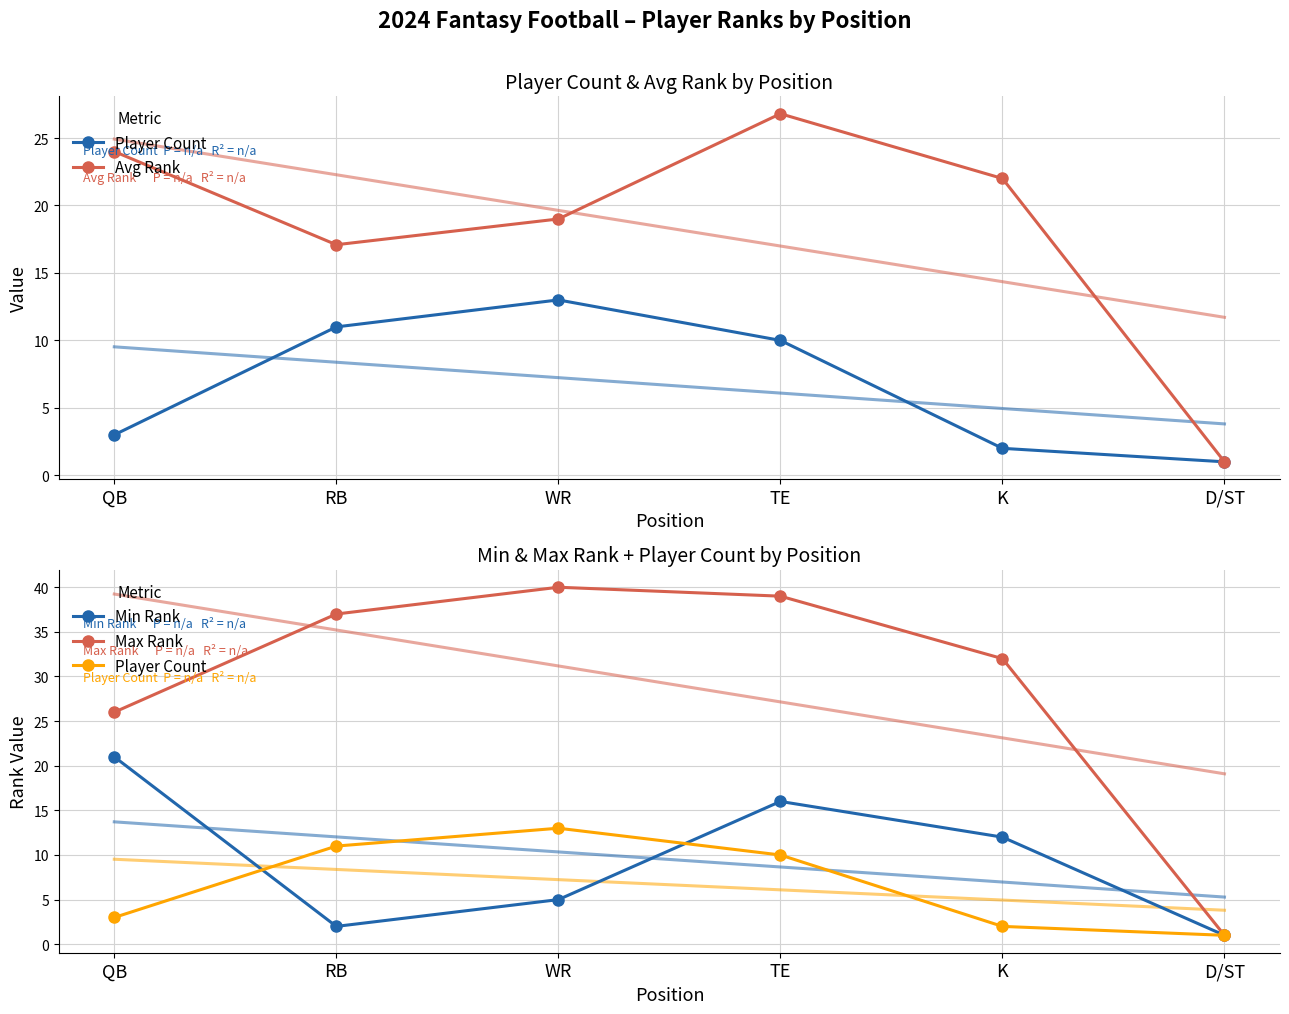

At which category is the sum across all series the highest?

TE